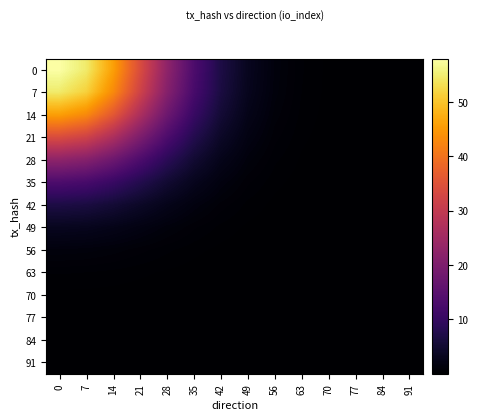

Reading right to left, what are all the values shown in this chart?

0: 91=0.0	84=0.0	77=0.0	70=0.2	63=0.5	56=1.3	49=3.2	42=6.9	35=13.2	28=22.5	21=34.1	14=45.8	7=54.7	0=58.0
7: 91=0.0	84=0.0	77=0.0	70=0.1	63=0.5	56=1.2	49=3.0	42=6.5	35=12.5	28=21.2	21=32.1	14=43.1	7=51.5	0=54.7
14: 91=0.0	84=0.0	77=0.0	70=0.1	63=0.4	56=1.0	49=2.5	42=5.4	35=10.4	28=17.8	21=26.9	14=36.1	7=43.1	0=45.8
21: 91=0.0	84=0.0	77=0.0	70=0.1	63=0.3	56=0.8	49=1.9	42=4.0	35=7.8	28=13.2	21=20.0	14=26.9	7=32.1	0=34.1
28: 91=0.0	84=0.0	77=0.0	70=0.1	63=0.2	56=0.5	49=1.2	42=2.7	35=5.1	28=8.7	21=13.2	14=17.8	7=21.2	0=22.5
35: 91=0.0	84=0.0	77=0.0	70=0.0	63=0.1	56=0.3	49=0.7	42=1.6	35=3.0	28=5.1	21=7.8	14=10.4	7=12.5	0=13.2
42: 91=0.0	84=0.0	77=0.0	70=0.0	63=0.1	56=0.2	49=0.4	42=0.8	35=1.6	28=2.7	21=4.0	14=5.4	7=6.5	0=6.9
49: 91=0.0	84=0.0	77=0.0	70=0.0	63=0.0	56=0.1	49=0.2	42=0.4	35=0.7	28=1.2	21=1.9	14=2.5	7=3.0	0=3.2
56: 91=0.0	84=0.0	77=0.0	70=0.0	63=0.0	56=0.0	49=0.1	42=0.2	35=0.3	28=0.5	21=0.8	14=1.0	7=1.2	0=1.3
63: 91=0.0	84=0.0	77=0.0	70=0.0	63=0.0	56=0.0	49=0.0	42=0.1	35=0.1	28=0.2	21=0.3	14=0.4	7=0.5	0=0.5
70: 91=0.0	84=0.0	77=0.0	70=0.0	63=0.0	56=0.0	49=0.0	42=0.0	35=0.0	28=0.1	21=0.1	14=0.1	7=0.1	0=0.2
77: 91=0.0	84=0.0	77=0.0	70=0.0	63=0.0	56=0.0	49=0.0	42=0.0	35=0.0	28=0.0	21=0.0	14=0.0	7=0.0	0=0.0
84: 91=0.0	84=0.0	77=0.0	70=0.0	63=0.0	56=0.0	49=0.0	42=0.0	35=0.0	28=0.0	21=0.0	14=0.0	7=0.0	0=0.0
91: 91=0.0	84=0.0	77=0.0	70=0.0	63=0.0	56=0.0	49=0.0	42=0.0	35=0.0	28=0.0	21=0.0	14=0.0	7=0.0	0=0.0